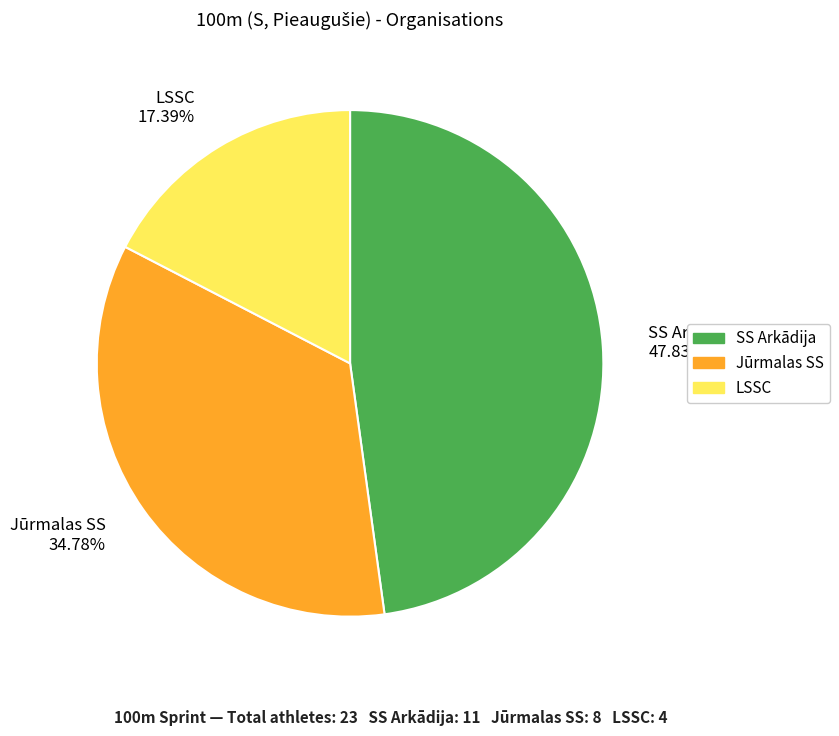

Which slice is the largest?

SS Arkādija